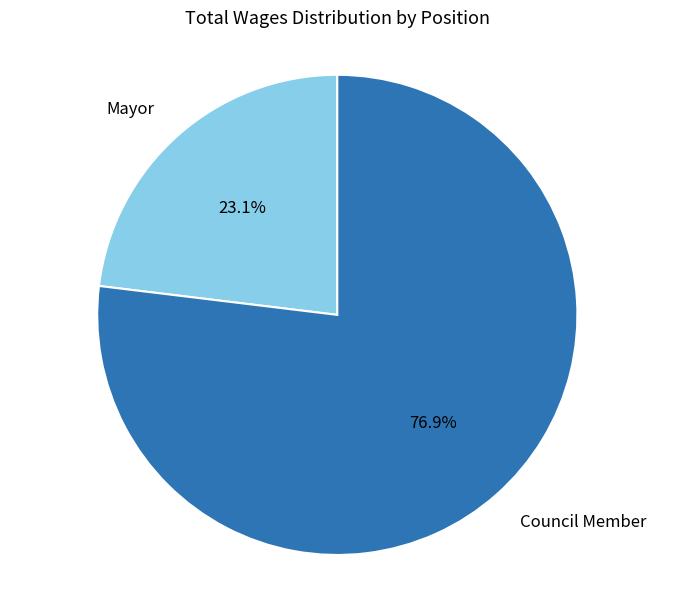

Is there any slice that represents more than half of the pie?

Yes